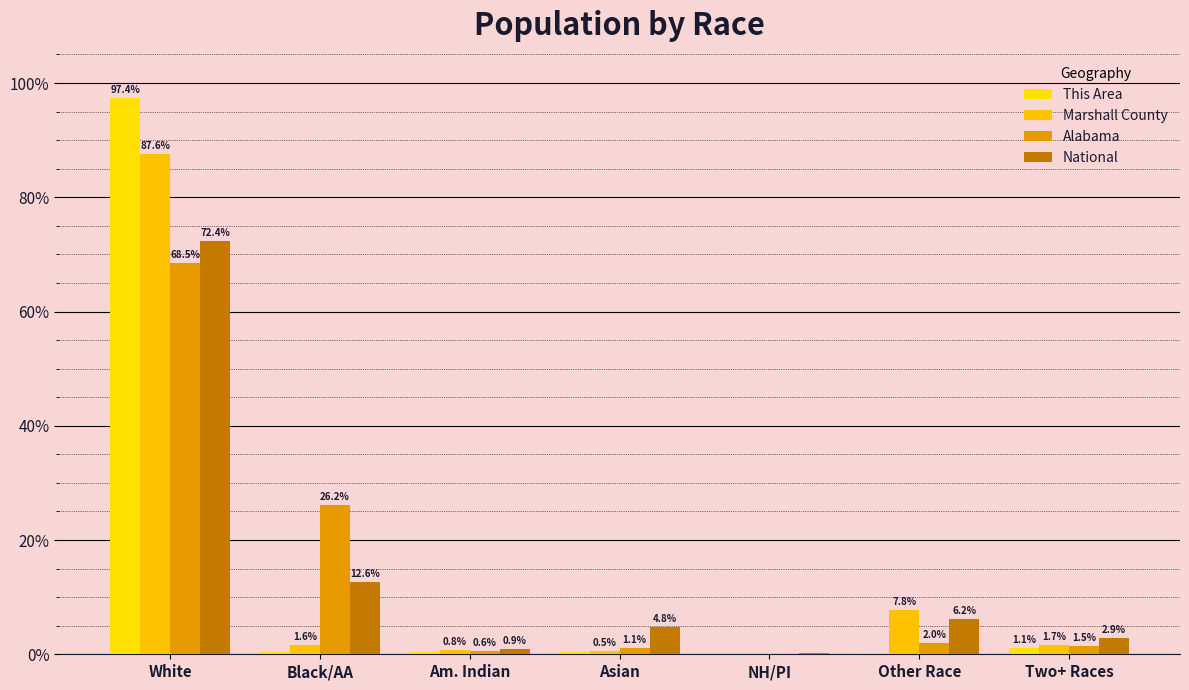

What position from the left is Two+ Races?

7